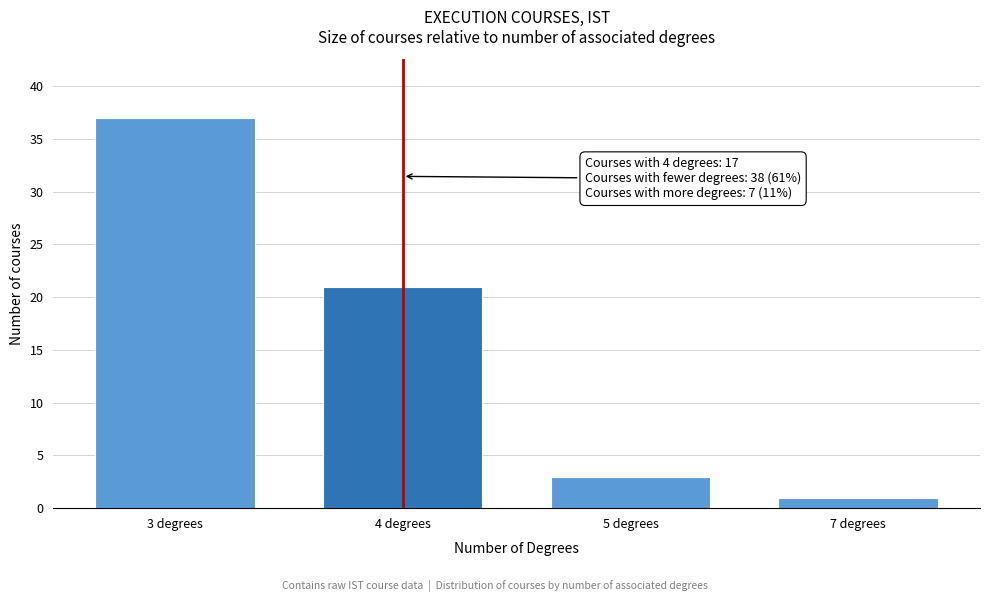

Reading right to left, what are all the values shown in this chart?

7 degrees=1	5 degrees=3	4 degrees=21	3 degrees=37